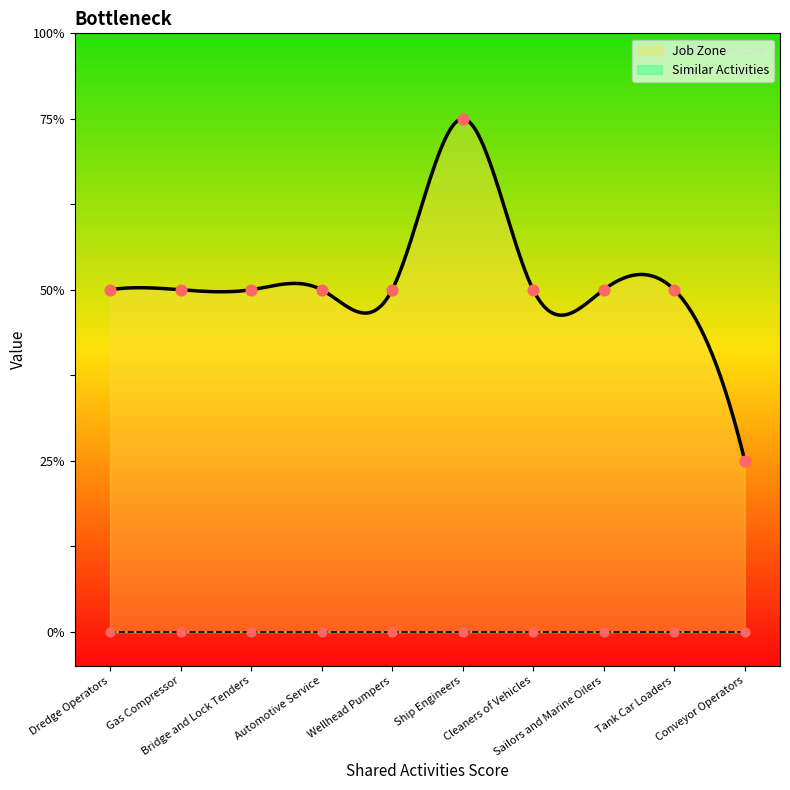

Which has a higher value, Sailors and Marine Oilers or Gas Compressor?

Sailors and Marine Oilers